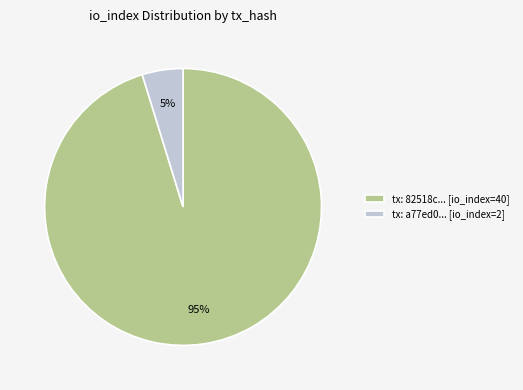

Which slice is the smallest?

tx: a77ed0... [io_index=2]